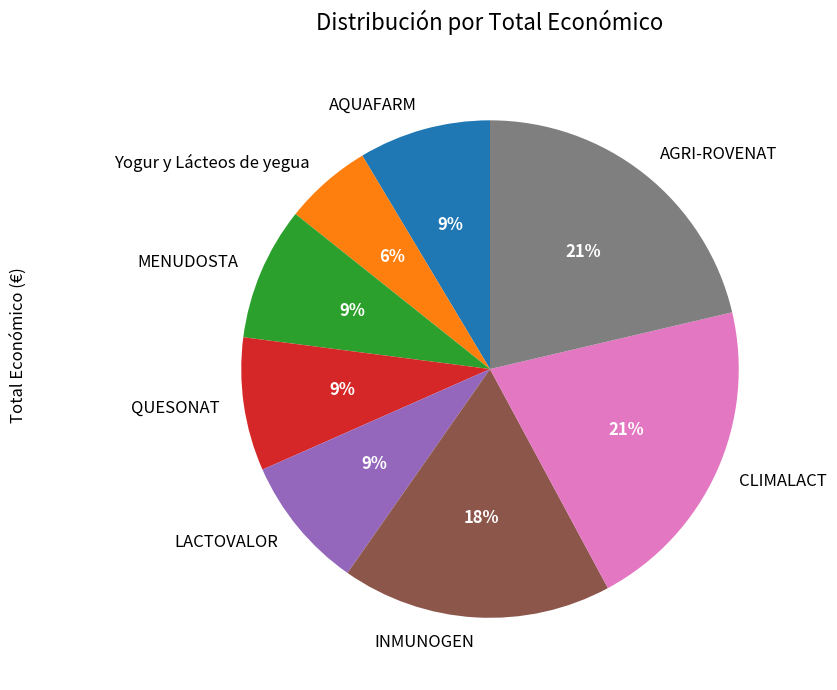

What is the smallest slice in the pie chart?

Yogur y Lácteos de yegua